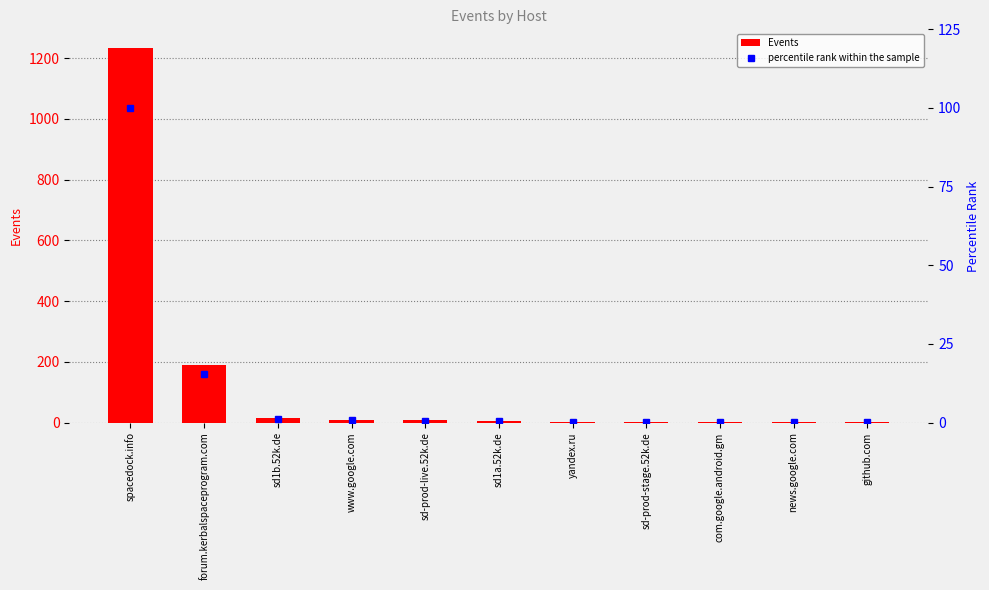

What is the average value of the Events series?

133